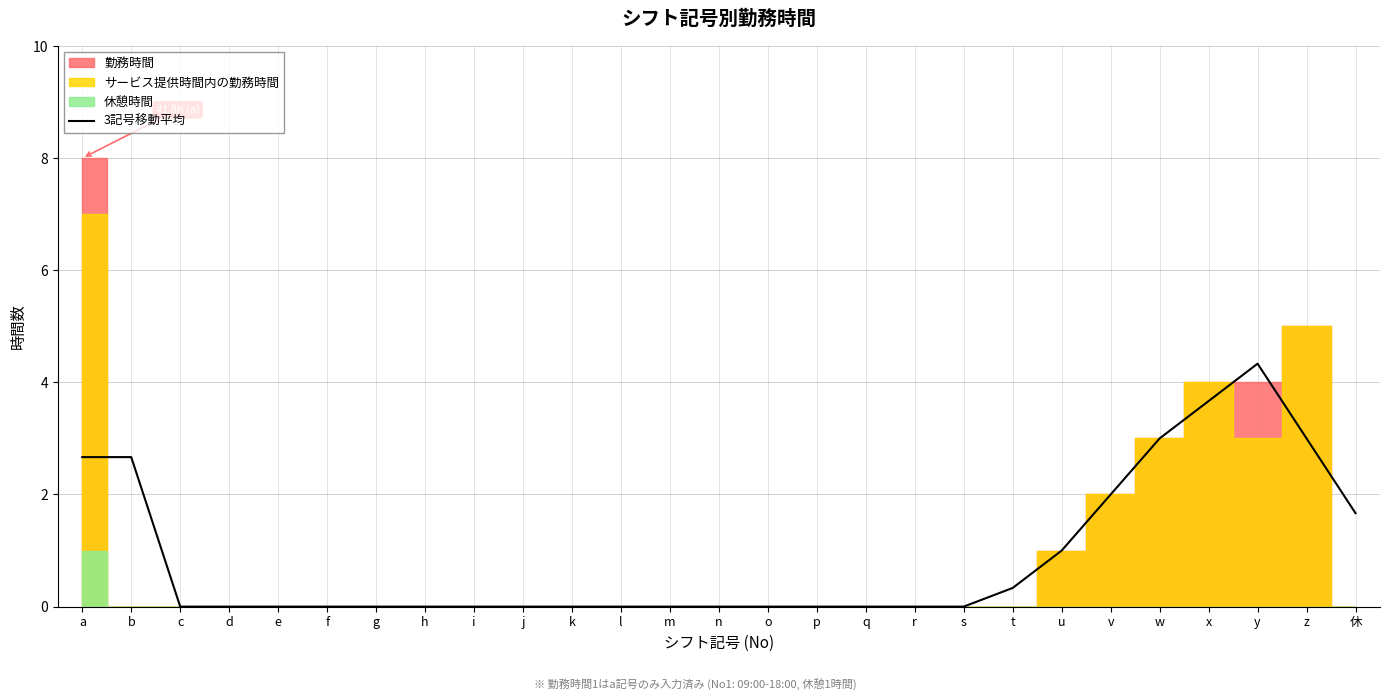

Reading right to left, list all the values displayed in this chart.

休=1.7	z=3.0	y=4.3	x=3.7	w=3.0	v=2.0	u=1.0	t=0.3	s=0.0	r=0.0	q=0.0	p=0.0	o=0.0	n=0.0	m=0.0	l=0.0	k=0.0	j=0.0	i=0.0	h=0.0	g=0.0	f=0.0	e=0.0	d=0.0	c=0.0	b=2.7	a=2.7